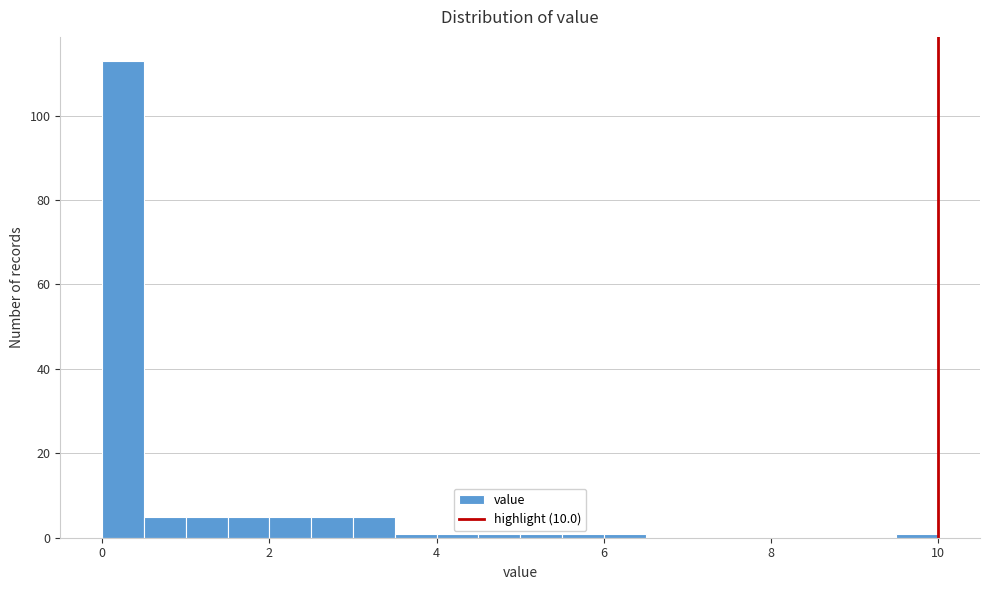

Read against the x-axis, roughly where is the centre of the tallest bar?

0.2